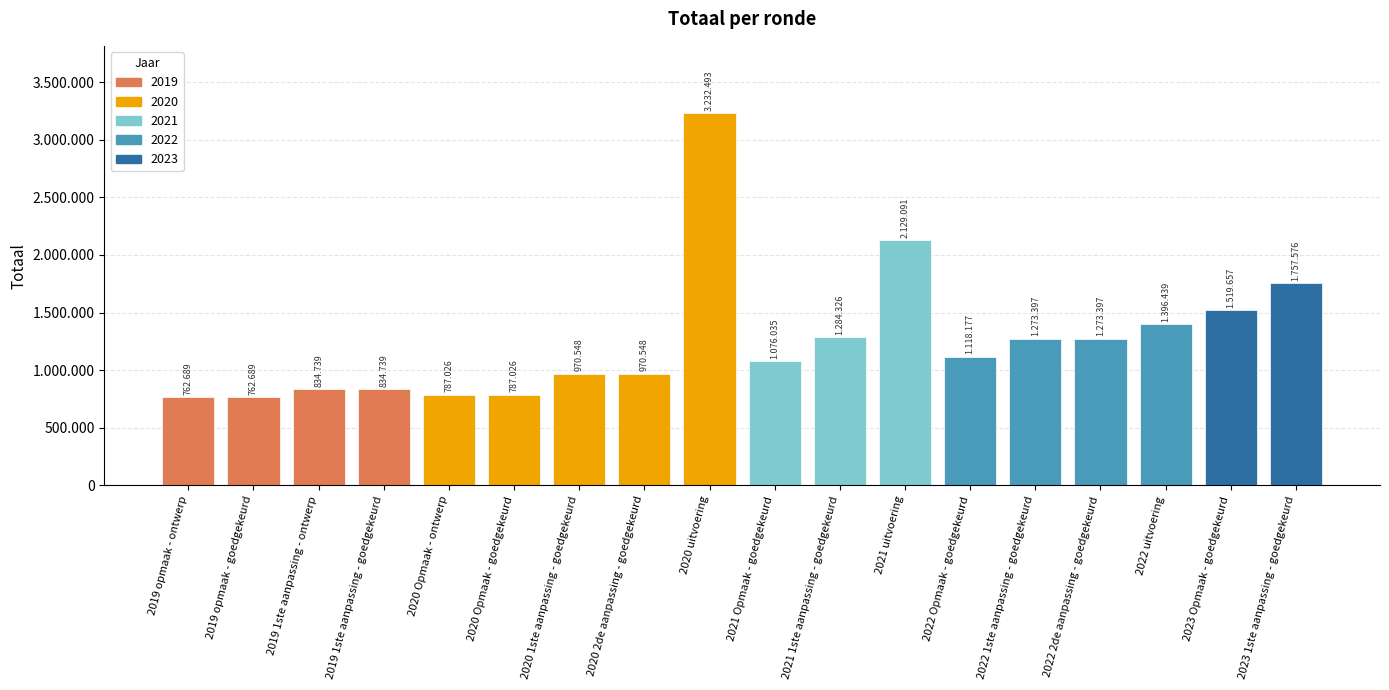

Which has a higher value, 2020 1ste aanpassing - goedgekeurd or 2019 1ste aanpassing - ontwerp?

2020 1ste aanpassing - goedgekeurd